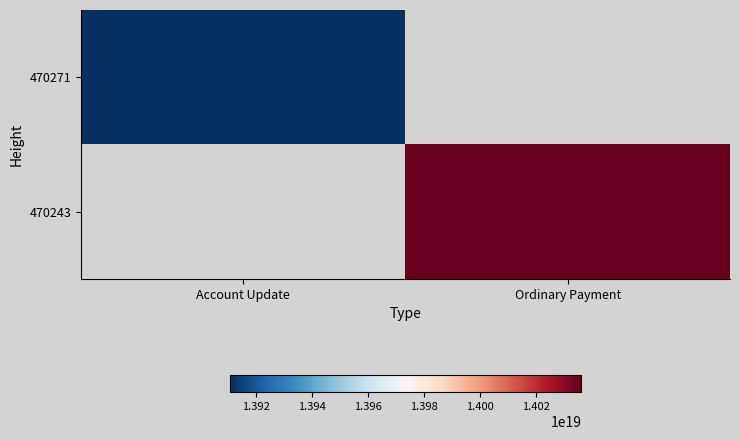

List the series in order of their peak value, lowest first.

470271, 470243